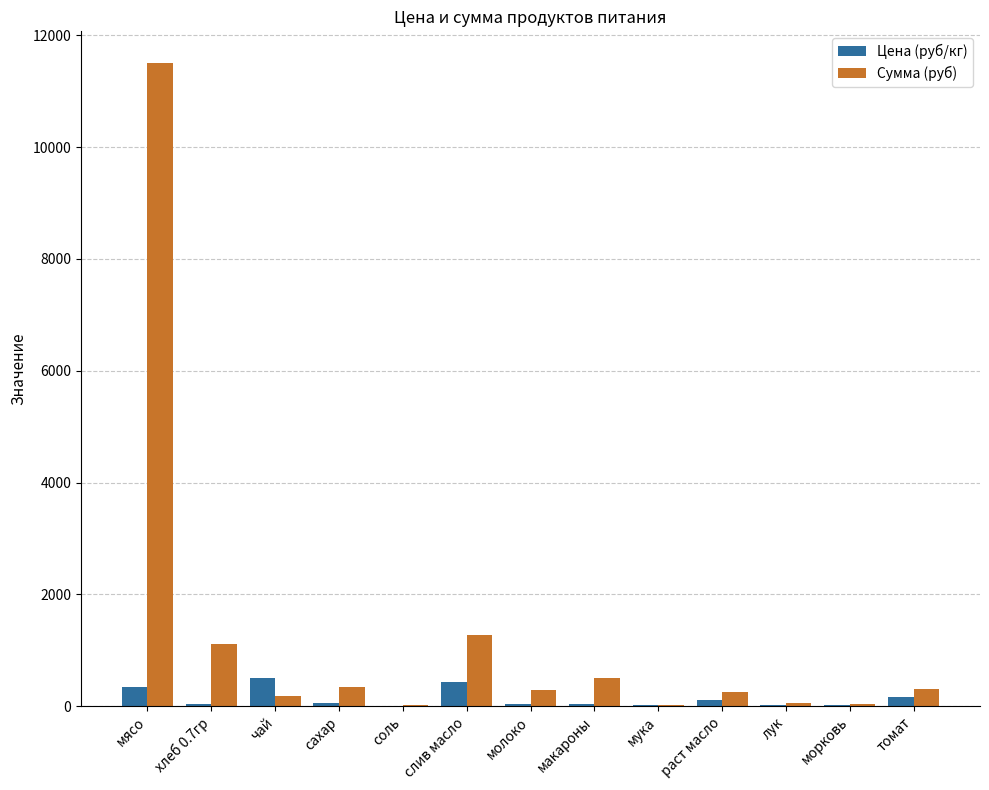

What is the highest value of the Цена (руб/кг) series?

500.0